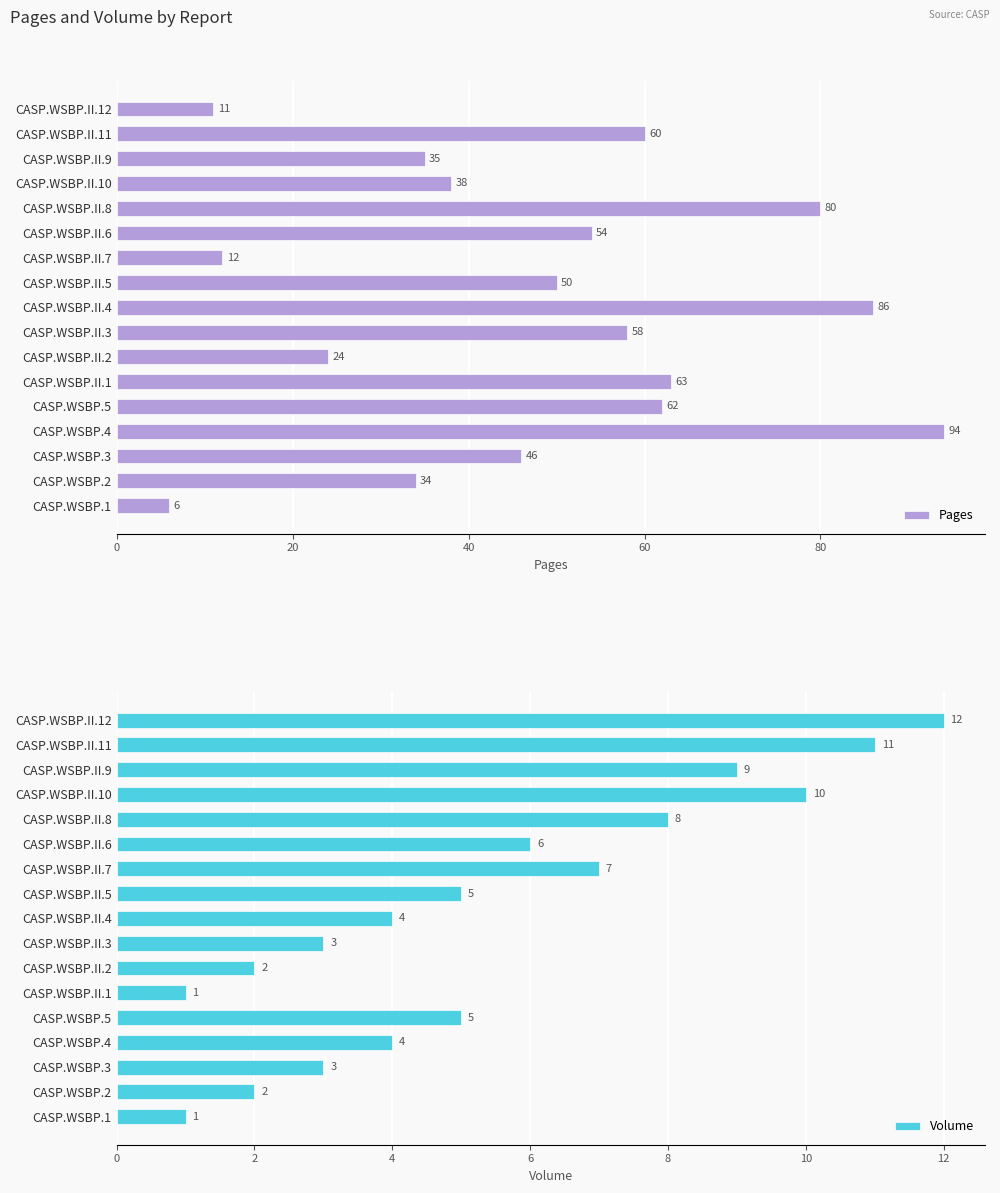

What is the sum of all Pages values?

813